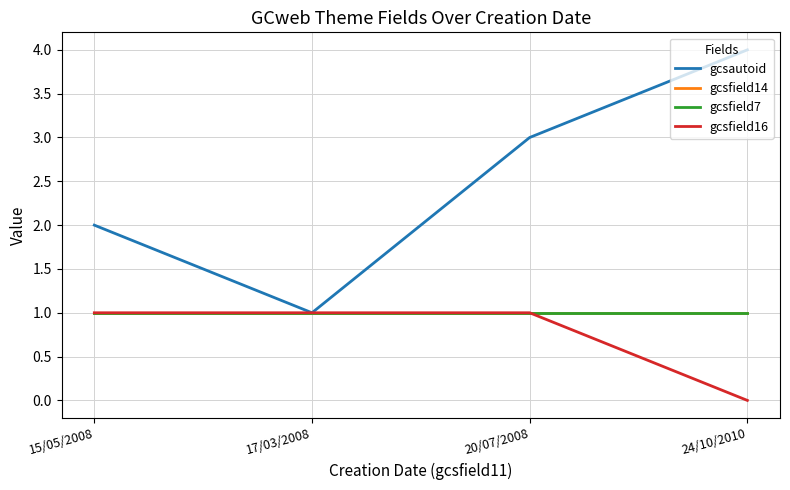

The gcsautoid series shows 4 at 24/10/2010. True or false?

True